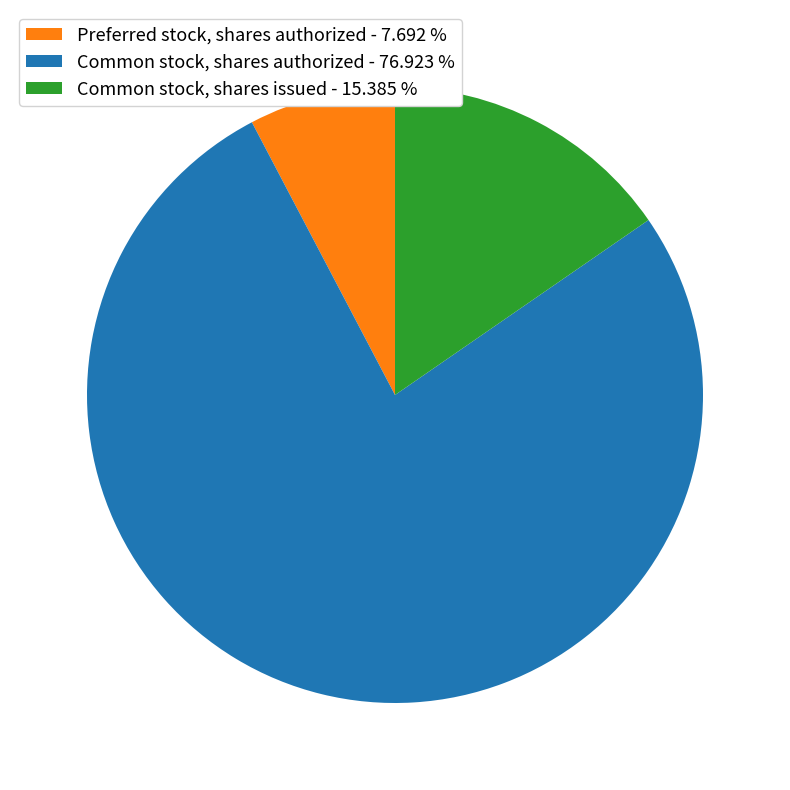

The Preferred stock, shares authorized slice represents 8% of the pie. True or false?

True